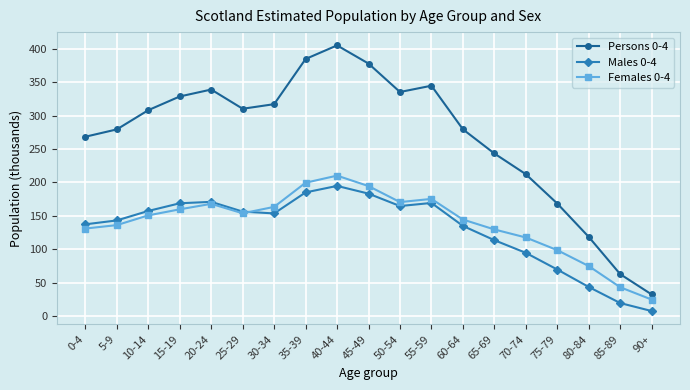

List the series in order of their peak value, highest first.

Persons 0-4, Females 0-4, Males 0-4